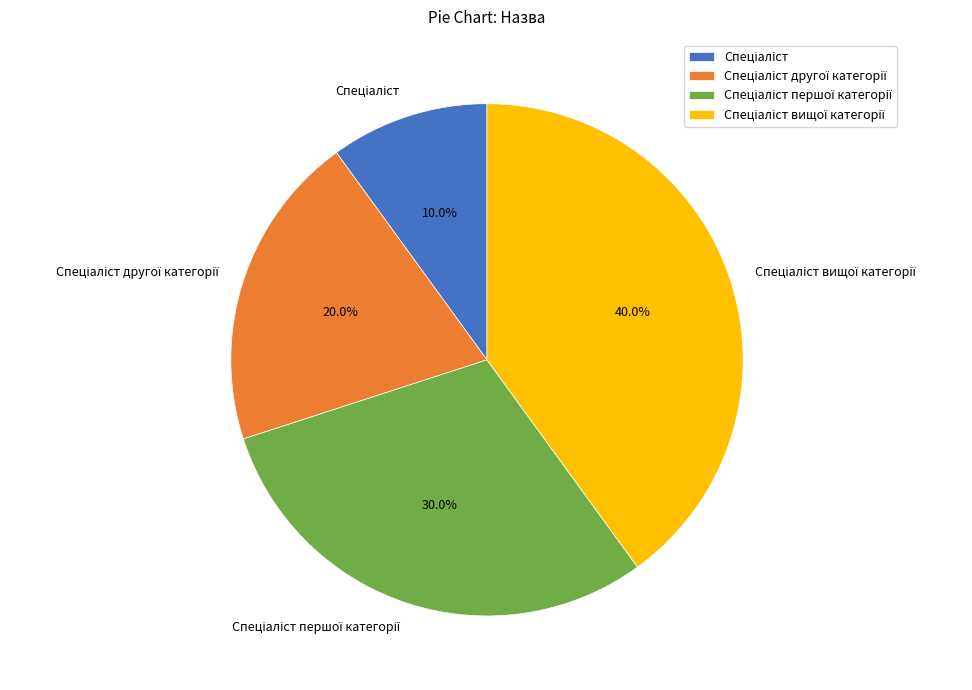

Is there any slice that represents more than half of the pie?

No